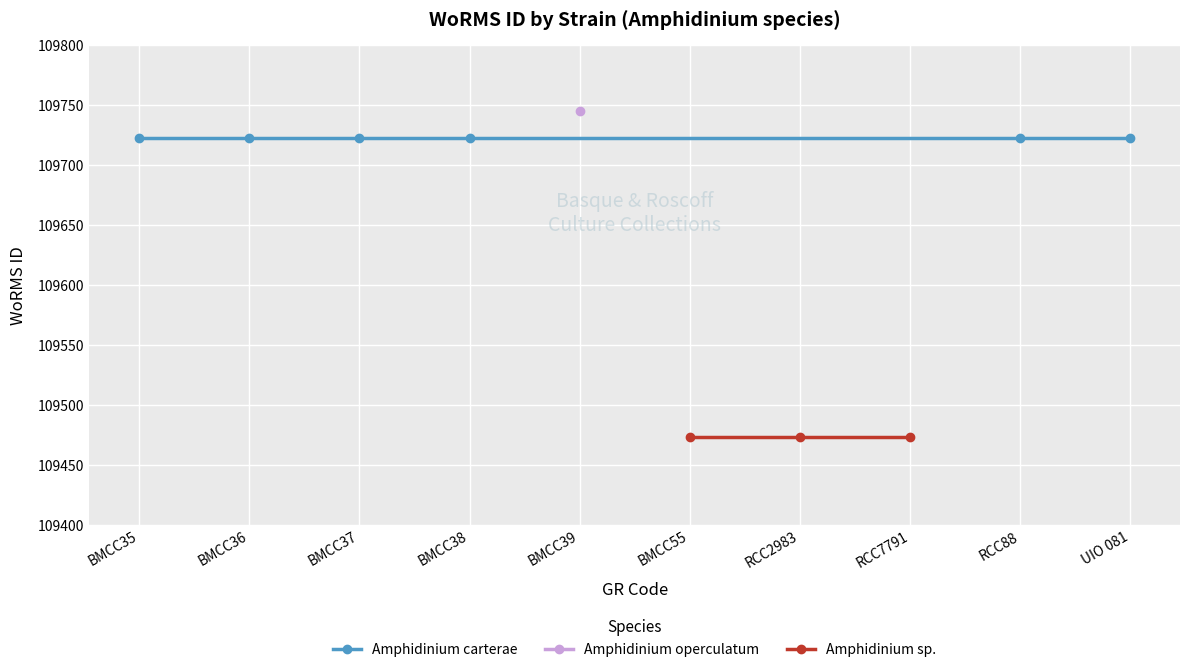

True or false: Dinophyceae (WoRMS 109723) and Dinophyceae (WoRMS 109473) intersect in this chart.

False